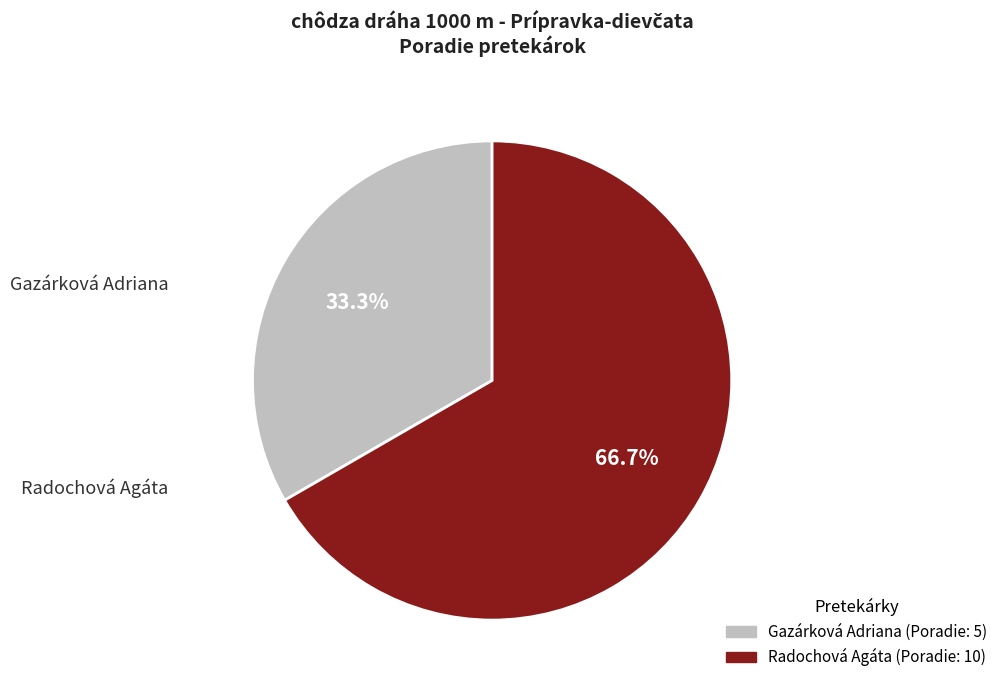

What is the total percentage of Radochová Agáta and Gazárková Adriana?

100.0%